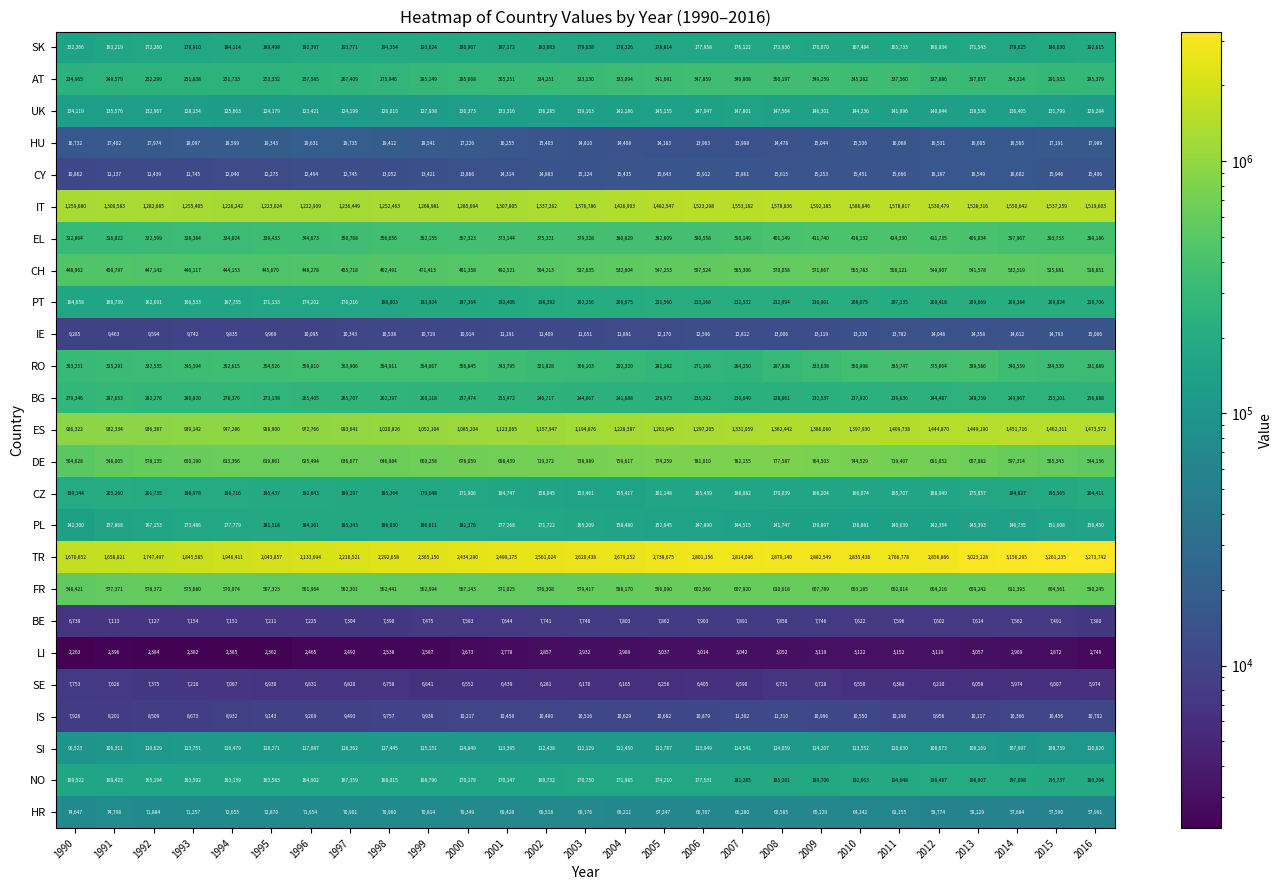

Which category has the highest value in the IE series?

2016